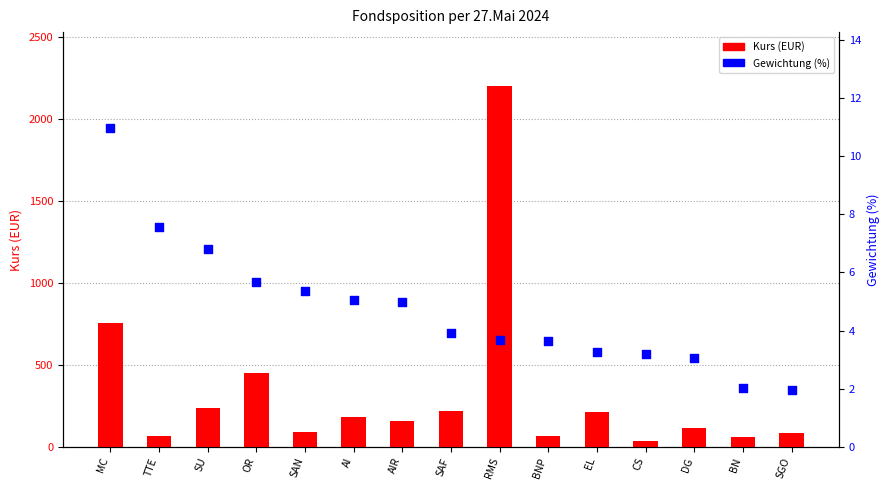

What are all the series names shown in the legend?

Kurs (EUR), Gewichtung (%)